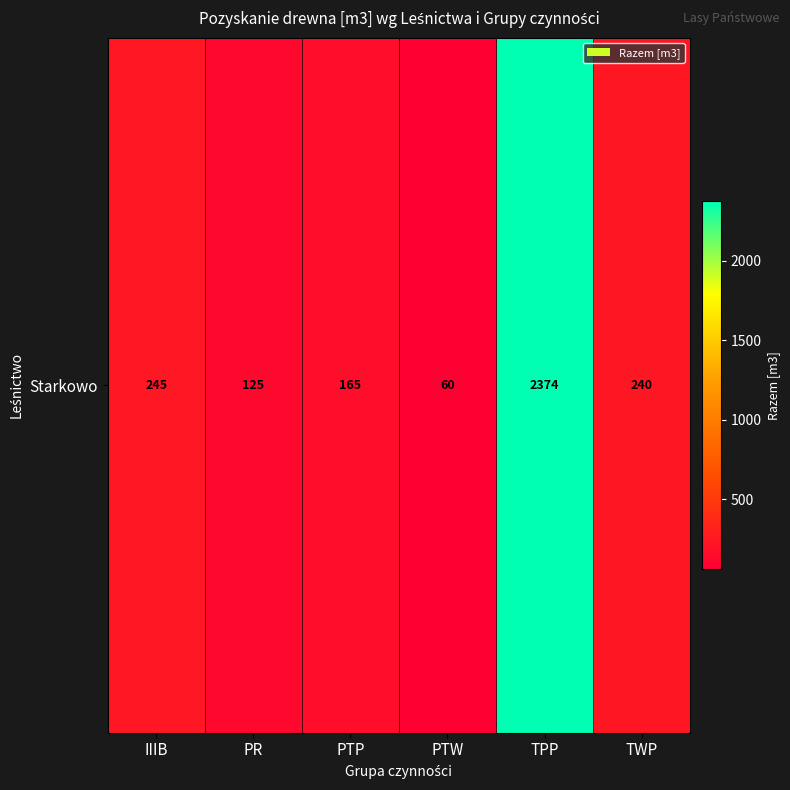

How many values are below 240?

3